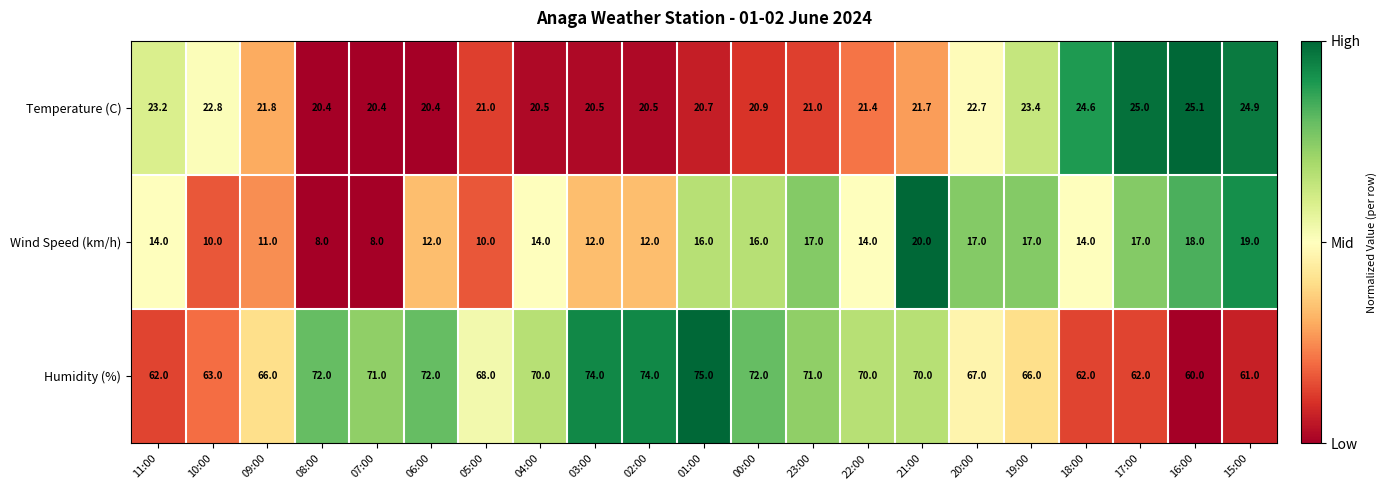

What value does the Wind Speed (km/h) series have at 20:00?

17.0